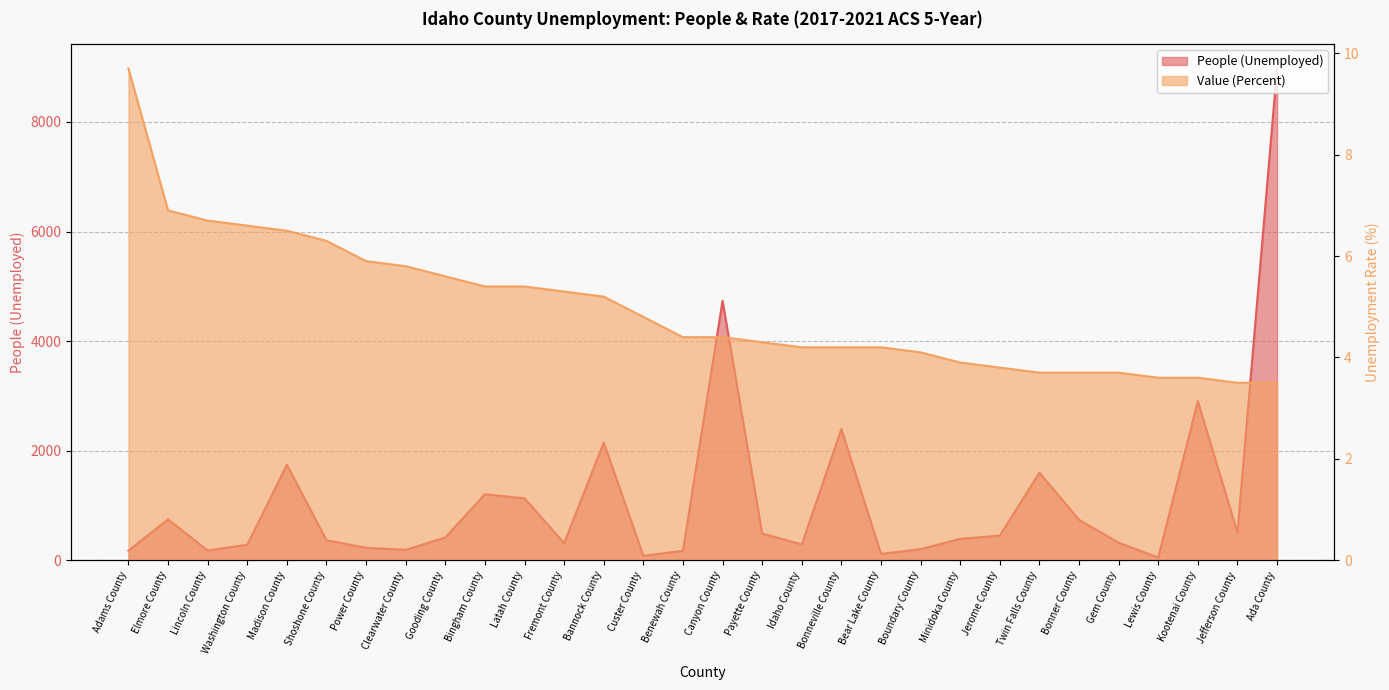

At which label does People (Unemployed) reach its peak?

Ada County